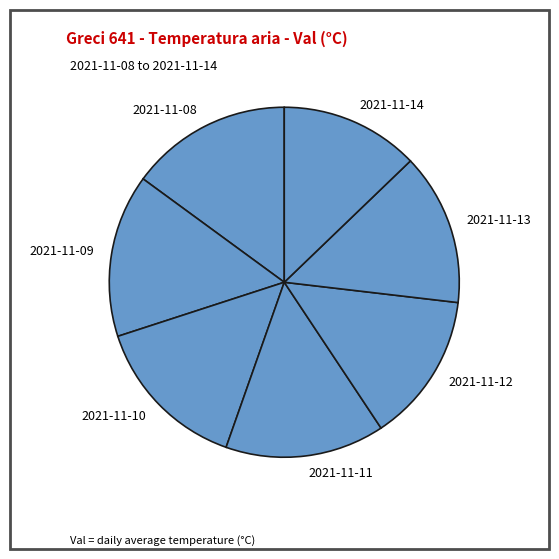

Is the sum of 2021-11-14 and 2021-11-13 greater than half?

No